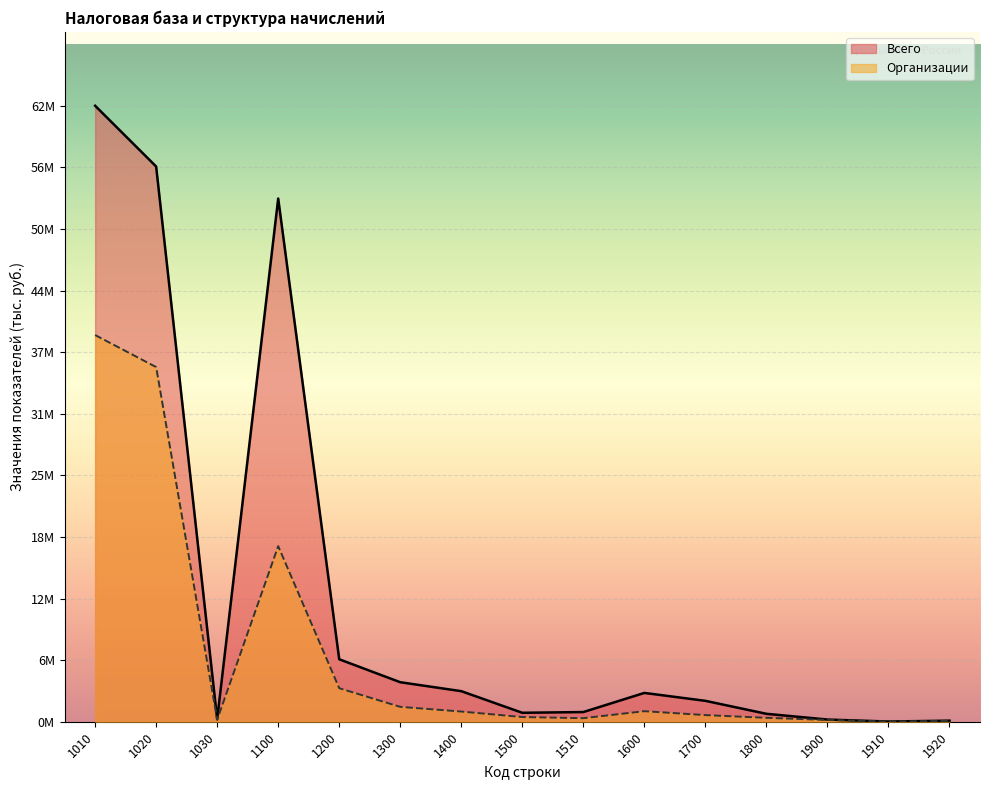

Which category has the highest value across all series?

1010